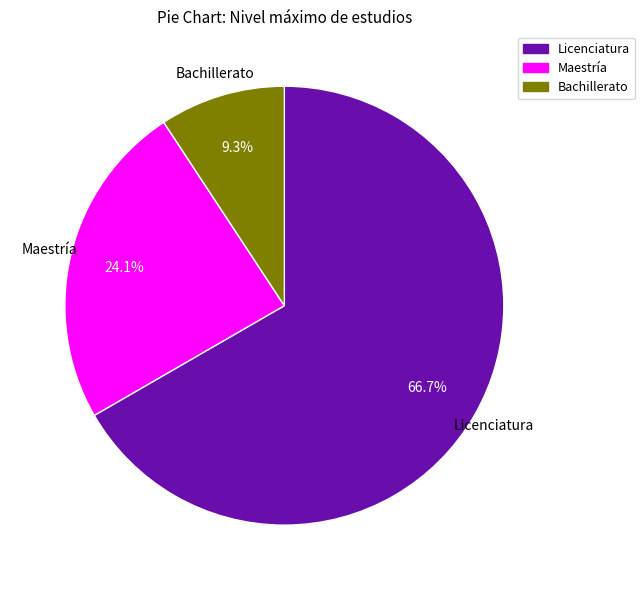

To the nearest percent, what is the average slice percentage?

33%